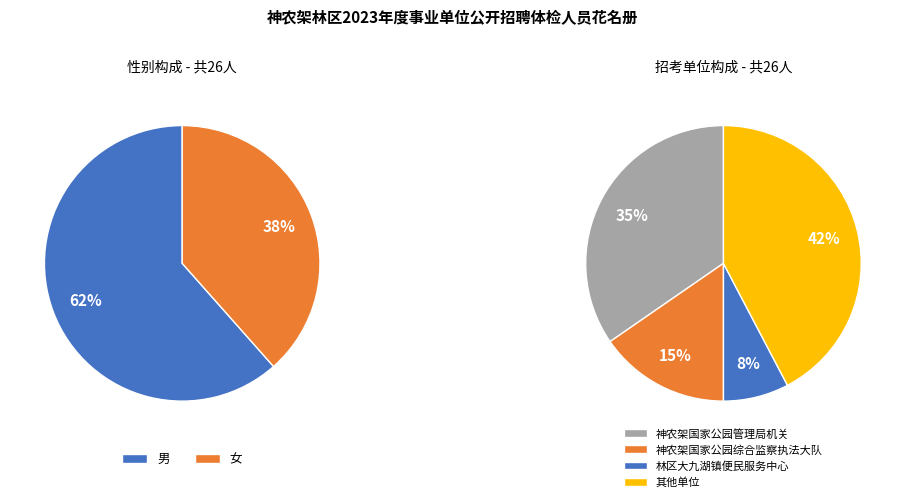

Combined, what portion of the pie is 女 and 男?

100.0%